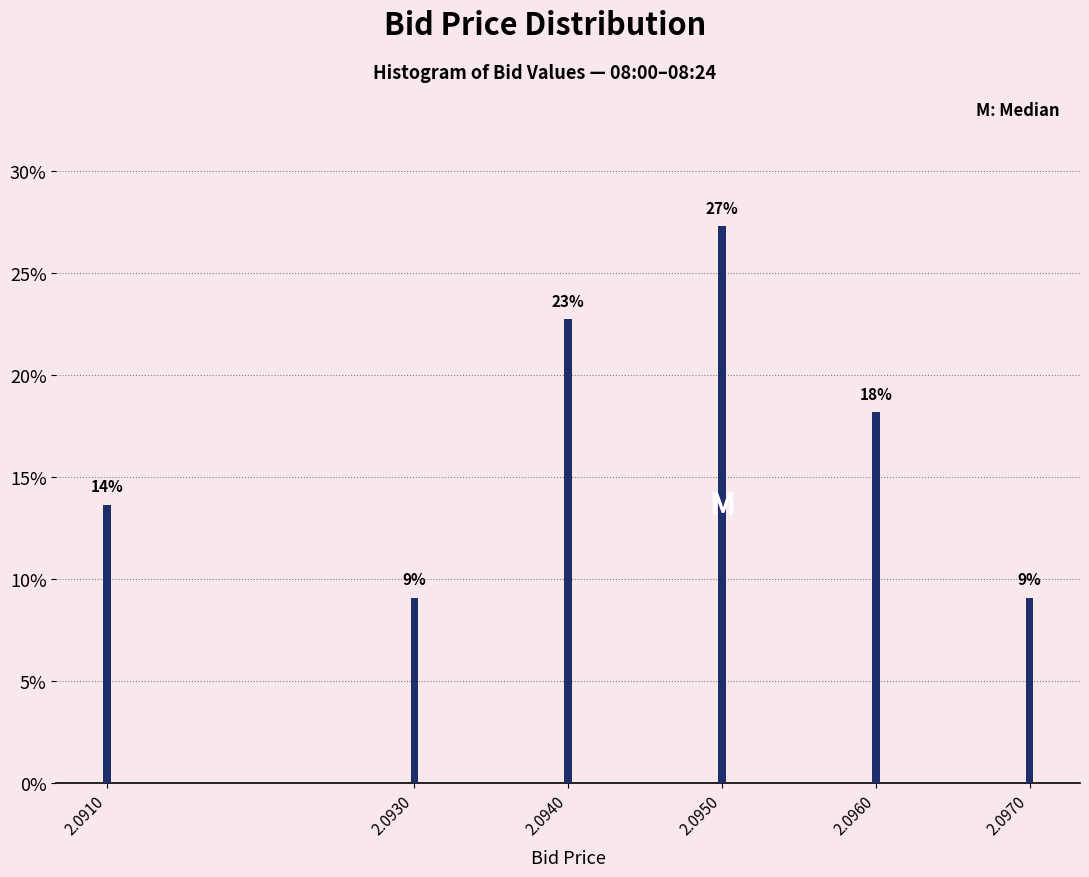

Does the chart contain any negative values?

No